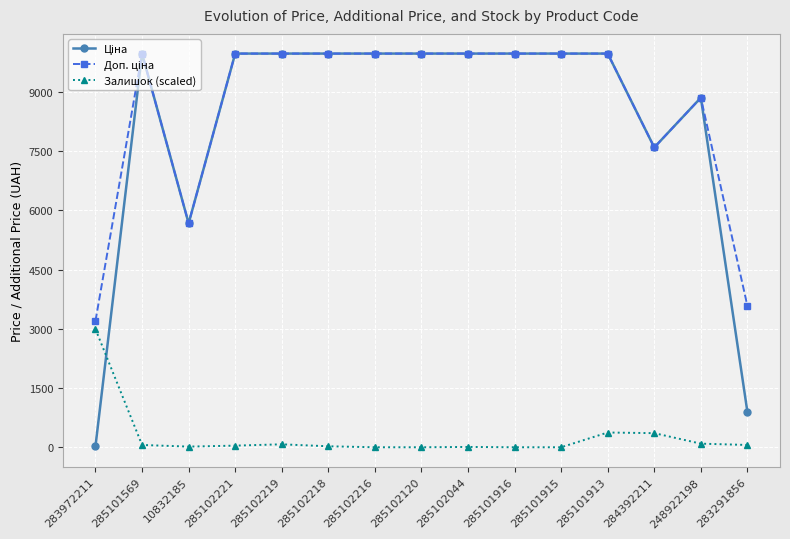

What is the greatest value displayed?

9975.0